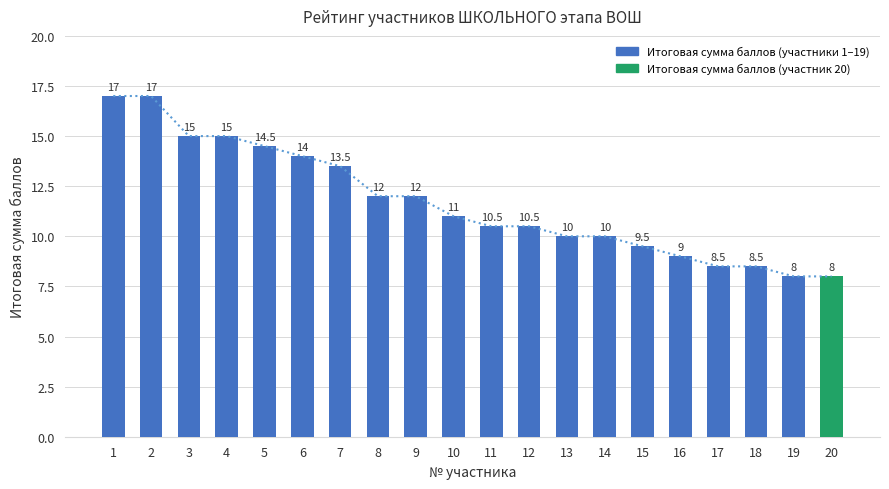

The chart shows a value of 4.5 at 16. True or false?

False